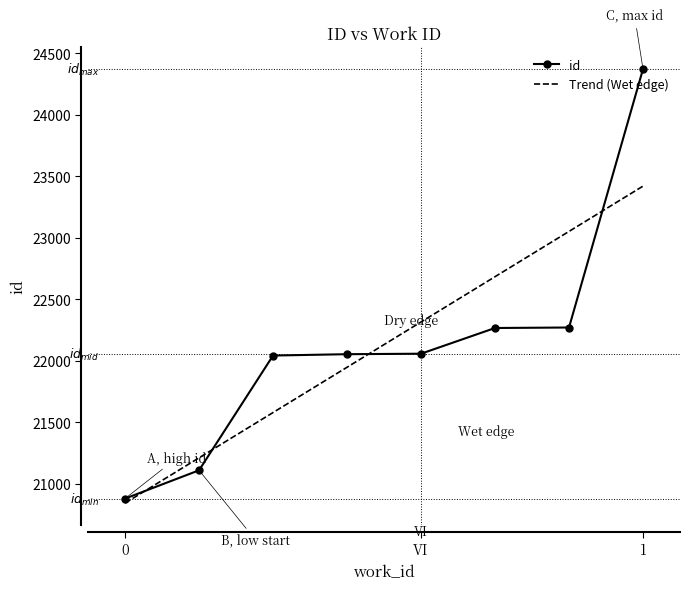

Is it true that id equals 20880 at 0?

True